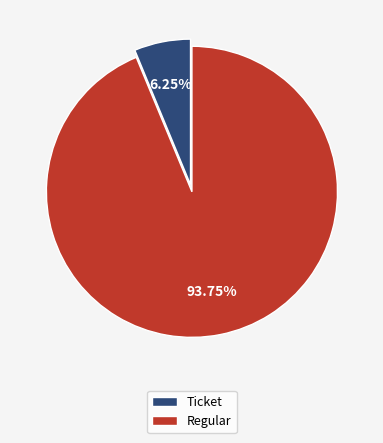

Which has a higher value, Ticket or Regular?

Regular